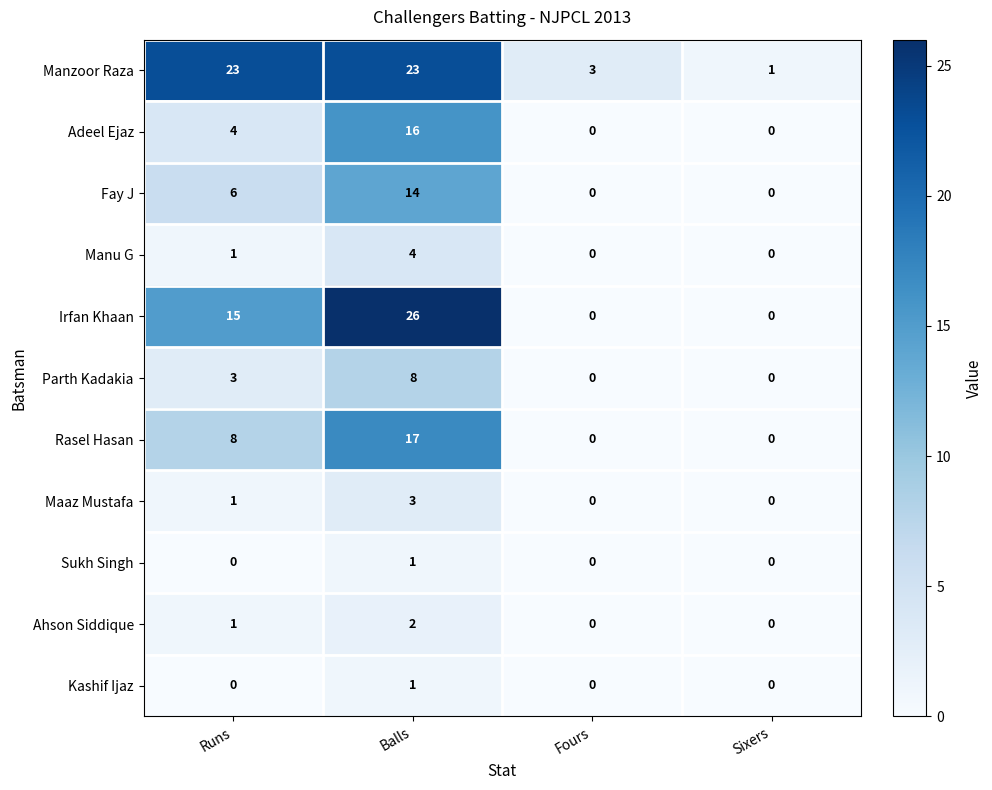

Count the number of categories in the chart.

4